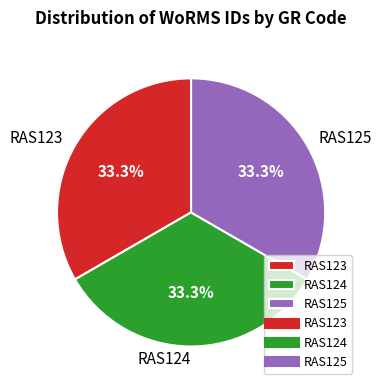

To the nearest percent, what percentage of the pie is RAS123?

33%